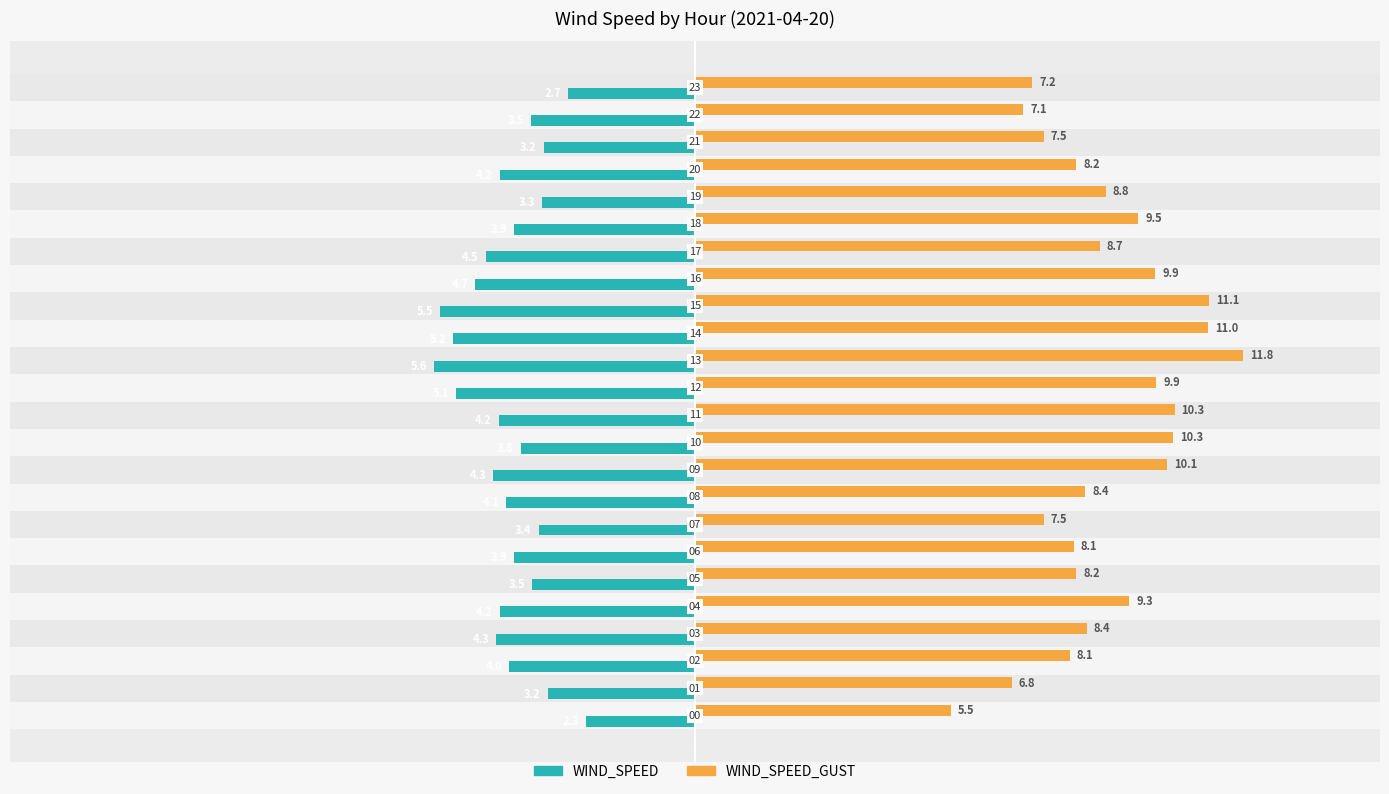

Which series changed the most between 14 and 19?

WIND_SPEED_GUST